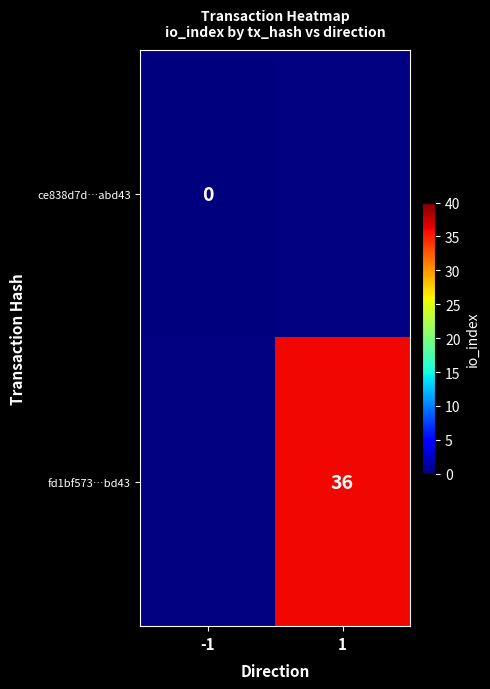

Is it true that fd1bf573…bd43 equals 59 at 1?

False